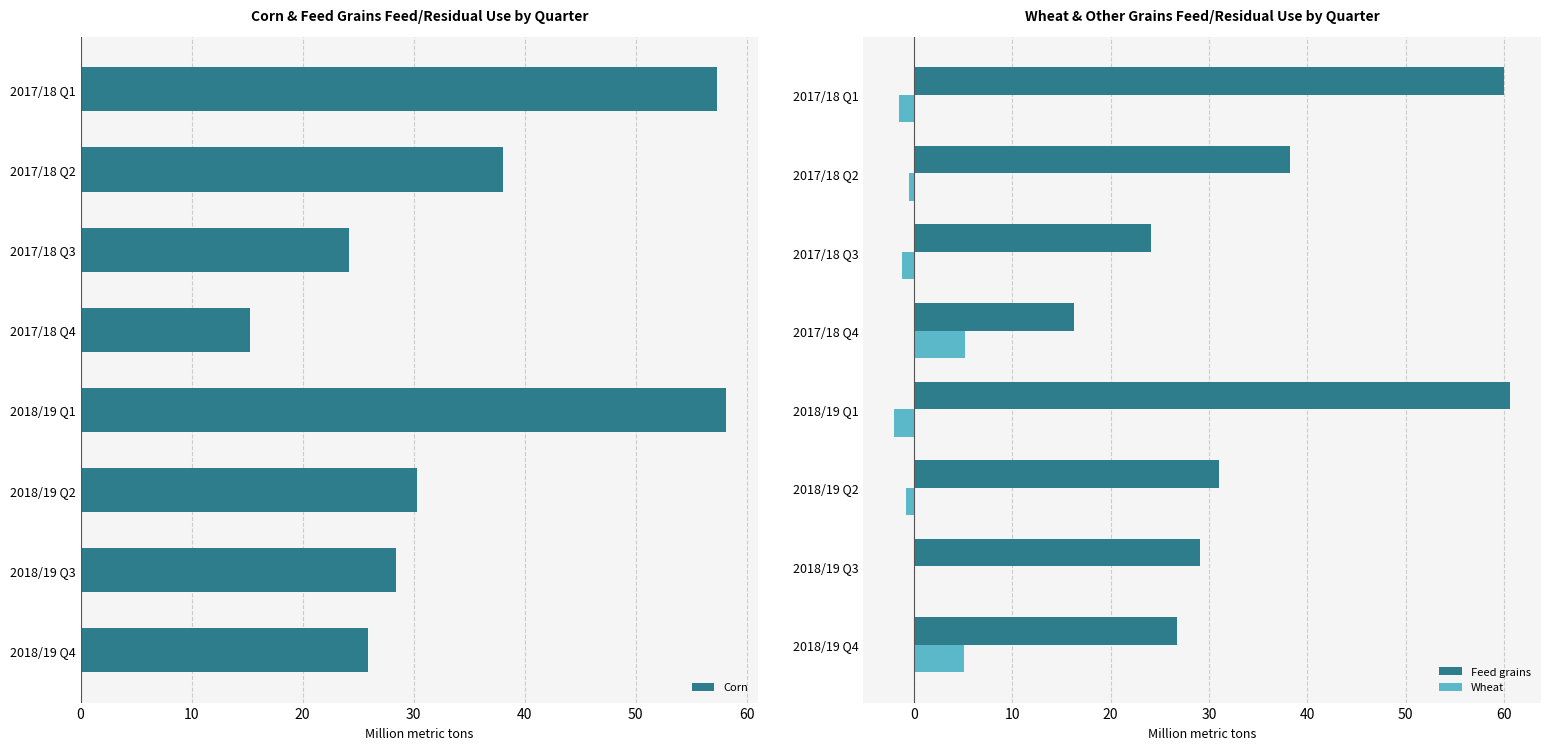

What is the maximum value for Wheat?

5.2